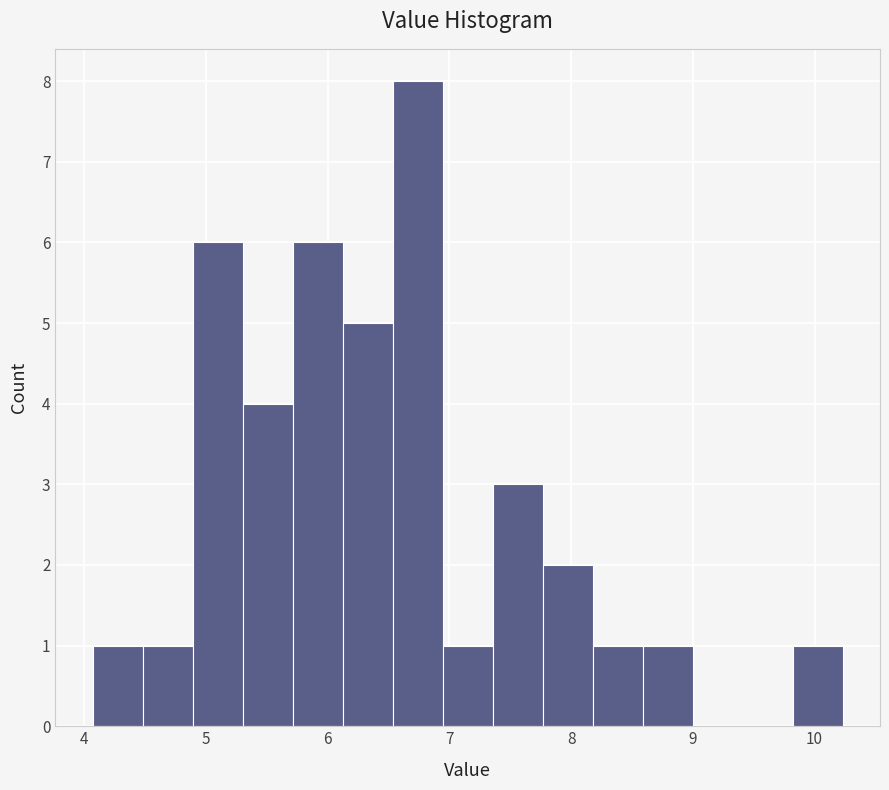

Which range on the x-axis has the tallest bar?

6.5 to 6.9